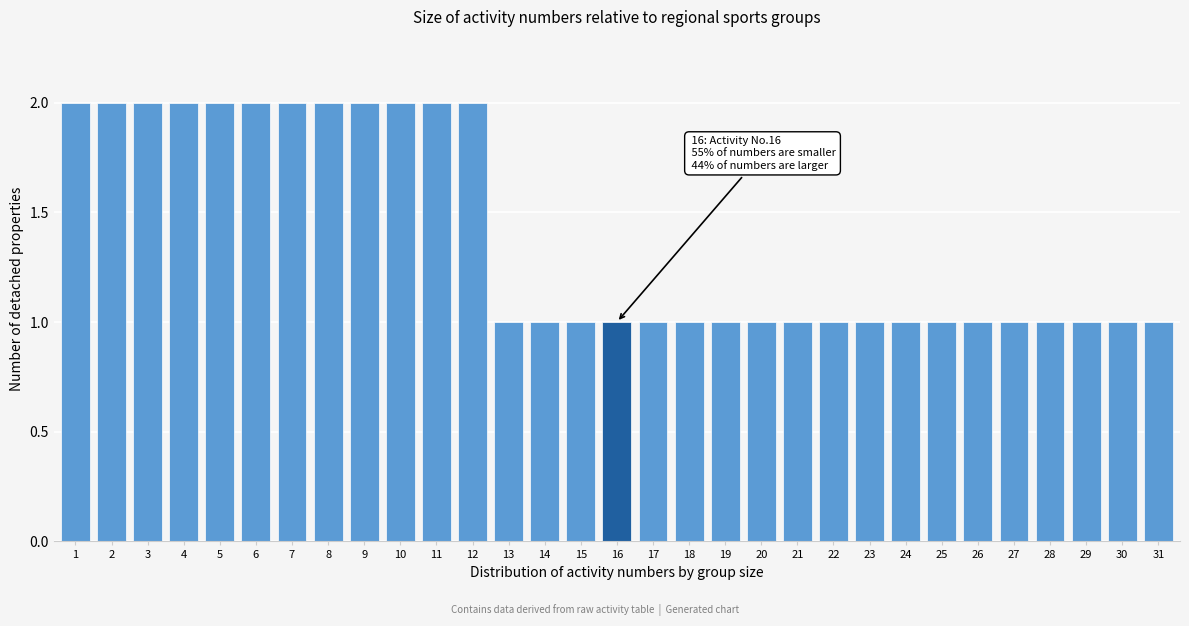

Is it true that the value at 14 is 1?

True